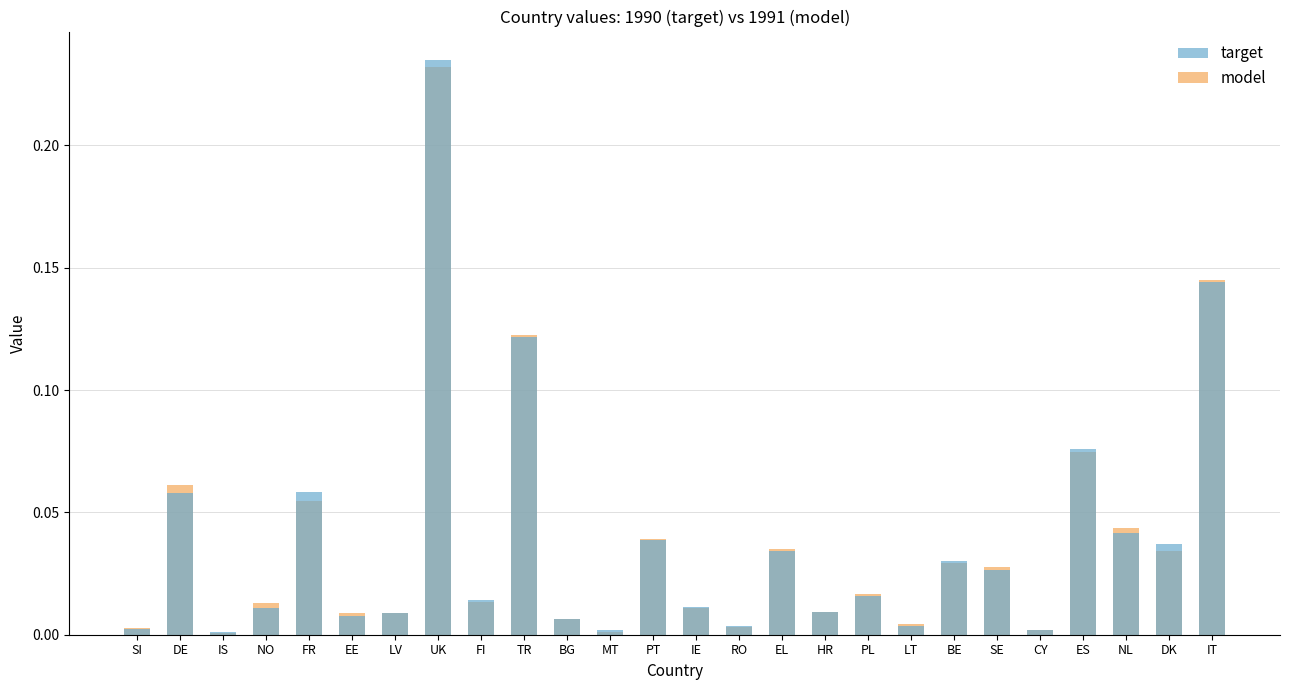

Reading right to left, extract all data points from this chart.

target: IT=0.1	DK=0.0	NL=0.0	ES=0.1	CY=0.0	SE=0.0	BE=0.0	LT=0.0	PL=0.0	HR=0.0	EL=0.0	RO=0.0	IE=0.0	PT=0.0	MT=0.0	BG=0.0	TR=0.1	FI=0.0	UK=0.2	LV=0.0	EE=0.0	FR=0.1	NO=0.0	IS=0.0	DE=0.1	SI=0.0
model: IT=0.1	DK=0.0	NL=0.0	ES=0.1	CY=0.0	SE=0.0	BE=0.0	LT=0.0	PL=0.0	HR=0.0	EL=0.0	RO=0.0	IE=0.0	PT=0.0	MT=0.0	BG=0.0	TR=0.1	FI=0.0	UK=0.2	LV=0.0	EE=0.0	FR=0.1	NO=0.0	IS=0.0	DE=0.1	SI=0.0